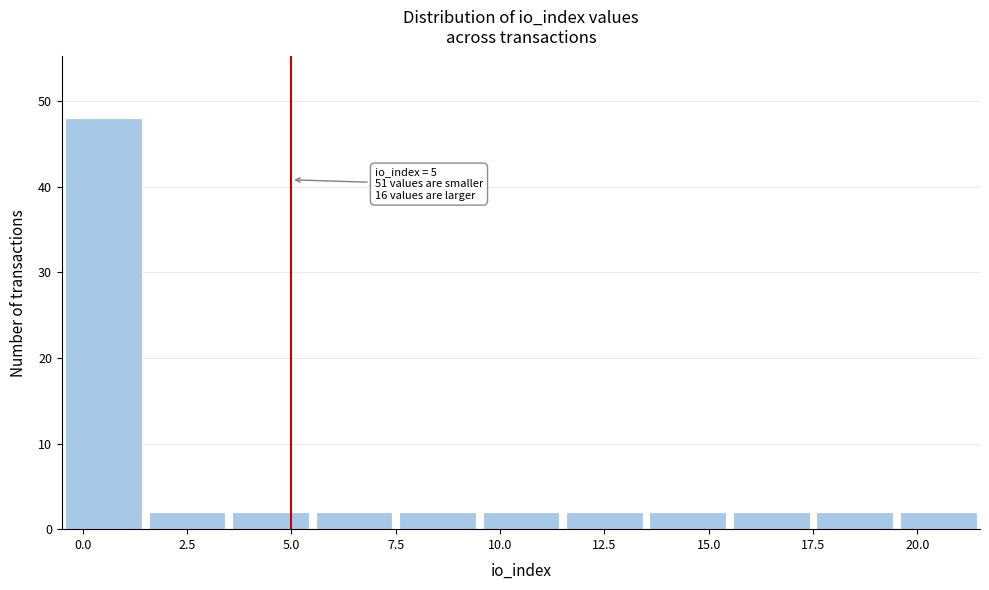

Over which range of the x-axis is the bar tallest?

-0.5 to 1.5